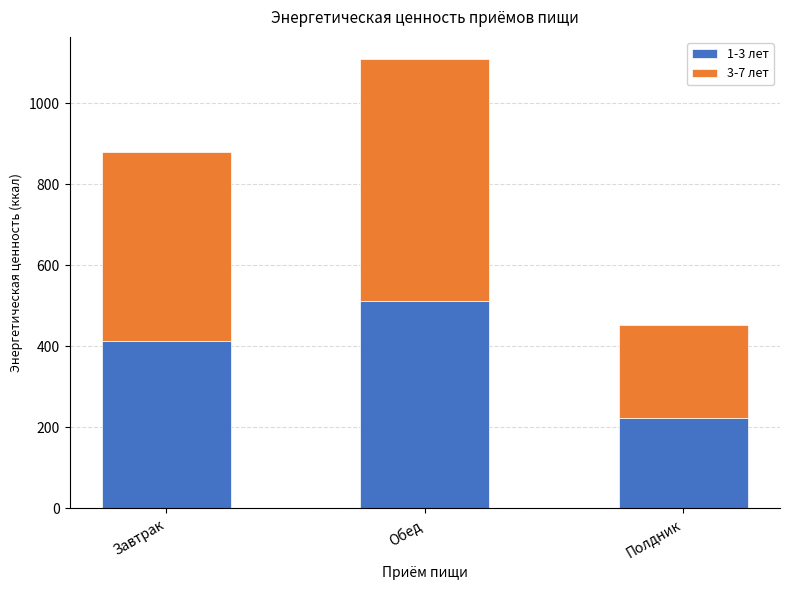

How many series are shown in this chart?

2